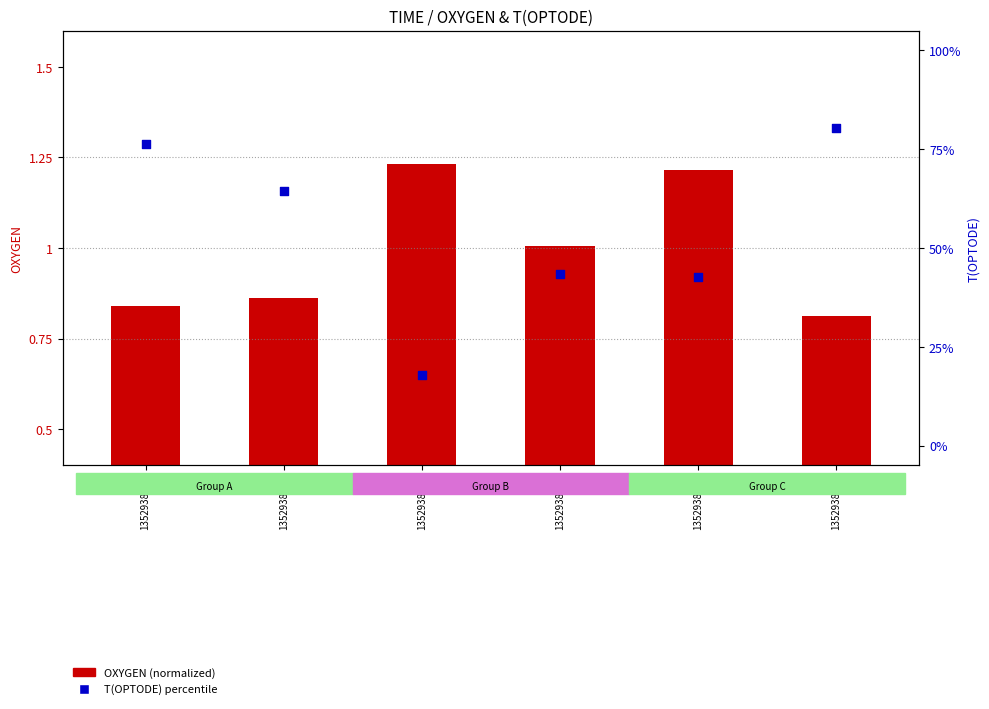

What are all the series names shown in the legend?

OXYGEN (normalized), T(OPTODE) percentile